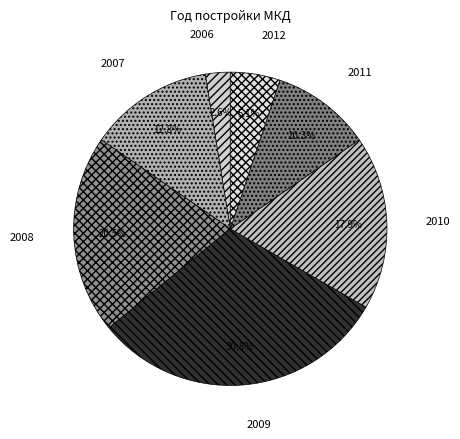

What percentage is NOT represented by 2010?

82.1%